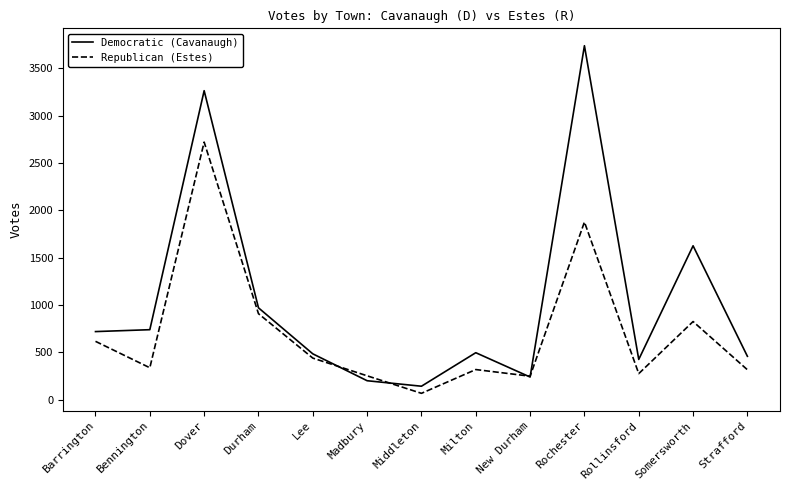

What is the approximate value of Republican (Estes) at Milton, to the nearest 10?

320